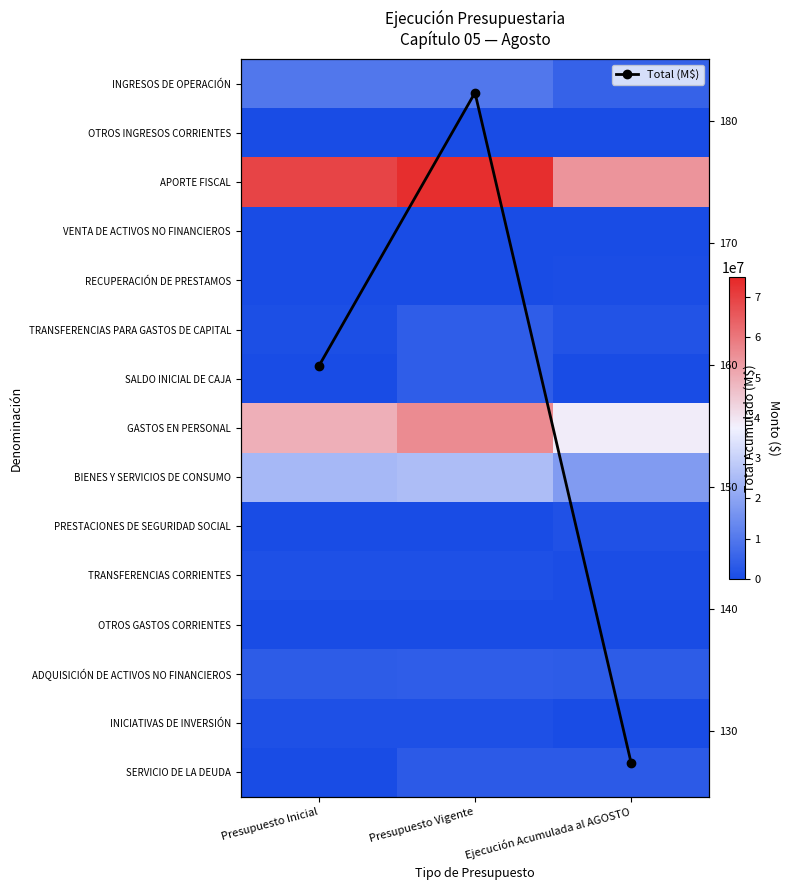

The value of SALDO INICIAL DE CAJA at Presupuesto Vigente is 1394077.6. True or false?

False